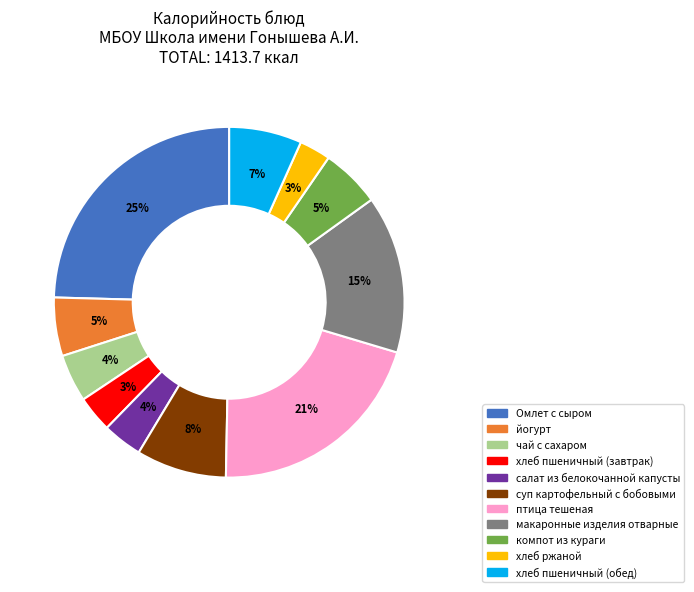

The йогурт slice represents 5% of the pie. True or false?

True